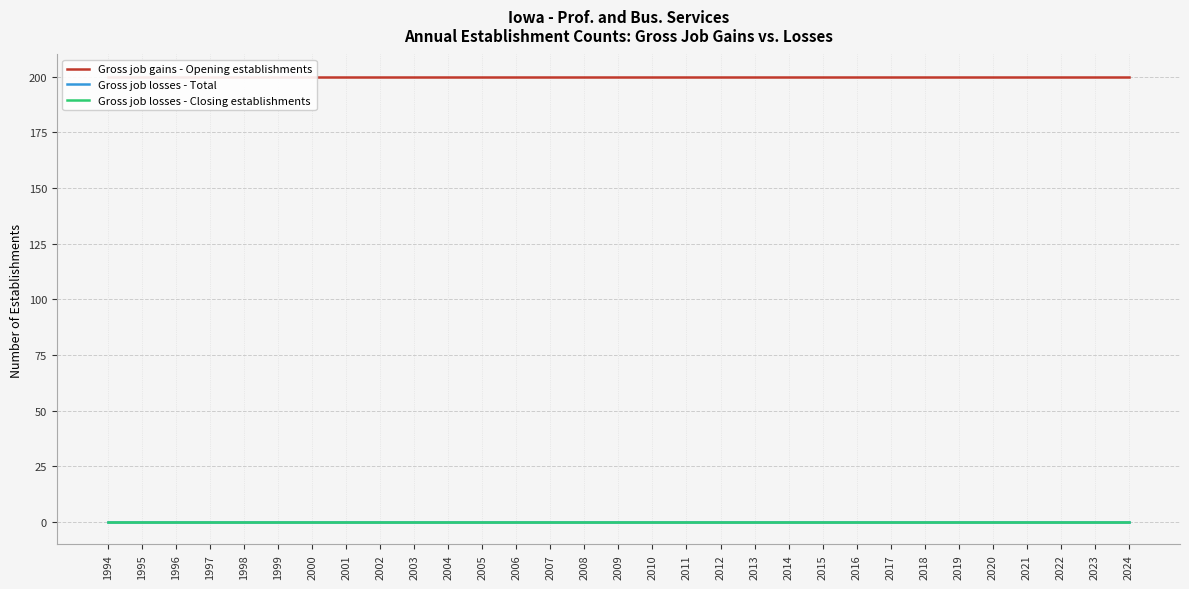

True or false: Gross job gains - Opening establishments has a value of 200 at 2016.

True